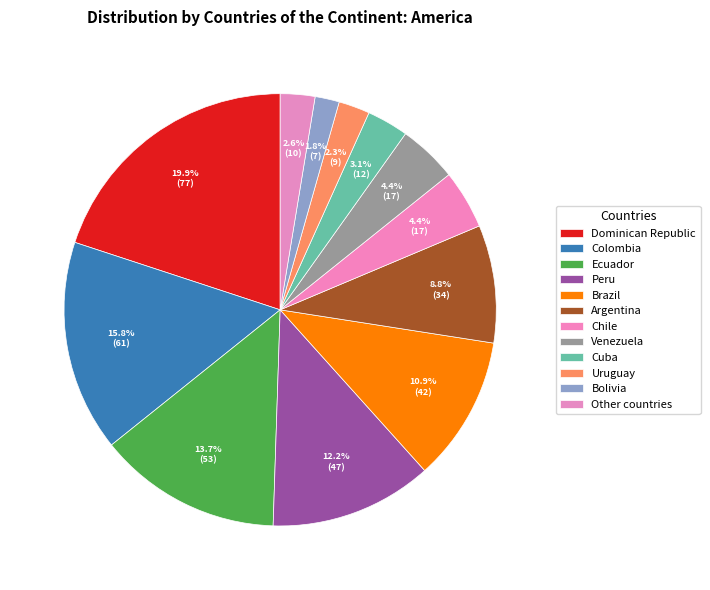

Which category has the smallest portion of the pie?

Bolivia